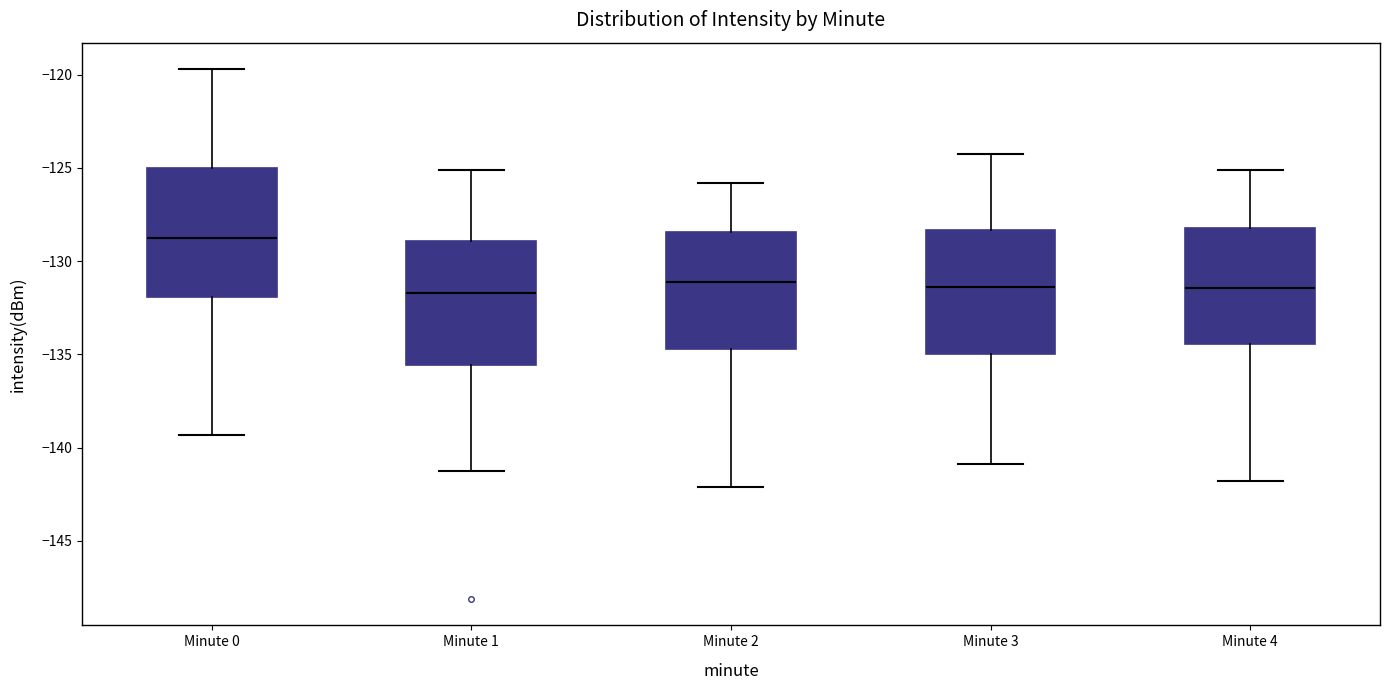

Reading left to right, read every box against the y-axis: the position of its median line, the range the box covers, and the ends of its whiskers. The values are not printed on the chart, so give them approximately, as read against the axis.

Minute 0: median -129.0, box -132.0 to -125.0, whiskers -139.5 to -119.5
Minute 1: median -131.5, box -135.5 to -129.0, whiskers -141.0 to -125.0
Minute 2: median -131.0, box -134.5 to -128.5, whiskers -142.0 to -126.0
Minute 3: median -131.5, box -135.0 to -128.5, whiskers -141.0 to -124.0
Minute 4: median -131.5, box -134.5 to -128.0, whiskers -142.0 to -125.0